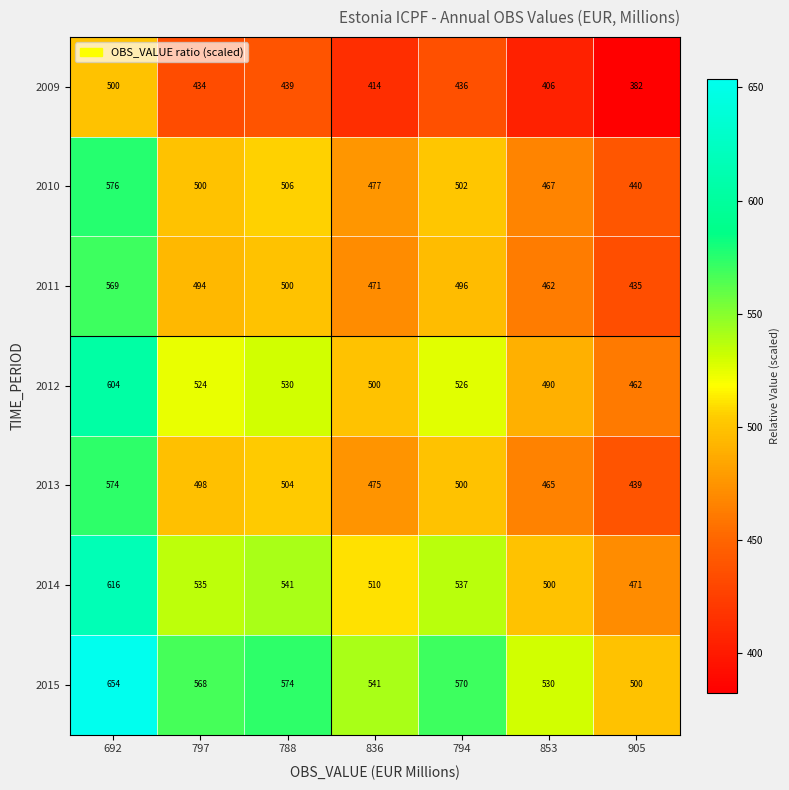

What is the sum of all 2010 values?

3468